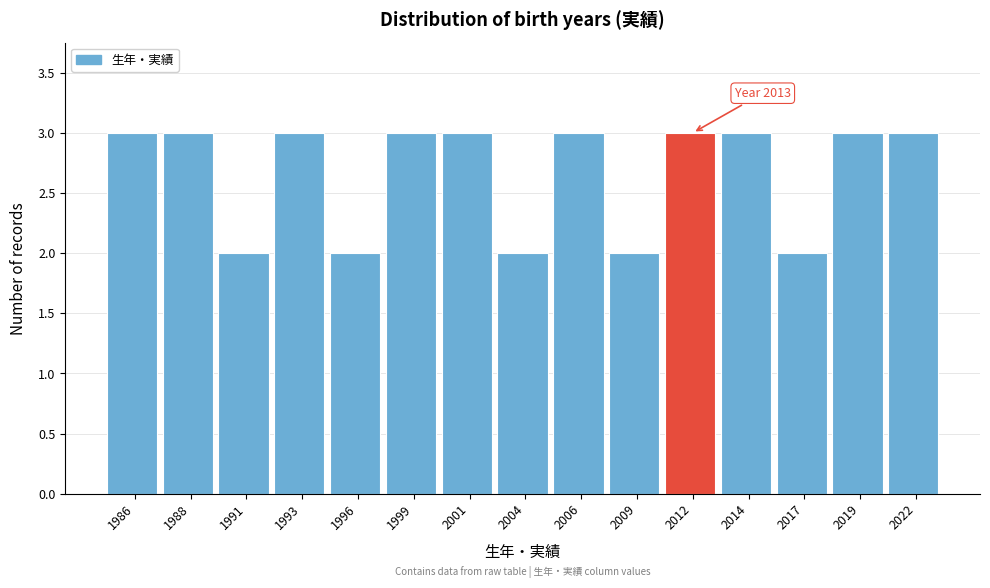

Reading left to right, list all the values displayed in this chart.

3	3	2	3	2	3	3	2	3	2	3	3	2	3	3